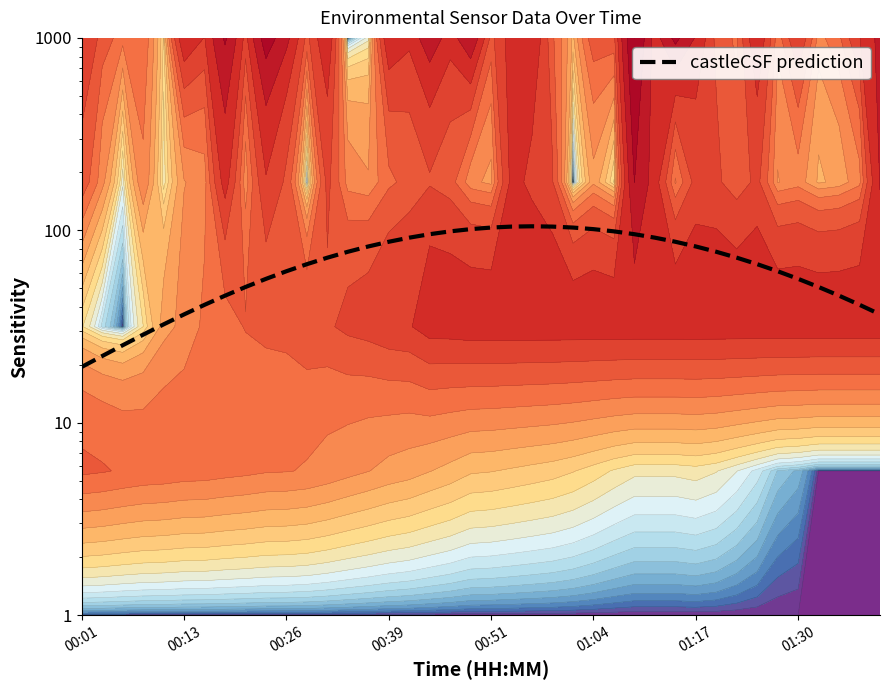

Which has a higher value, 00:26 or 01:17?

01:17